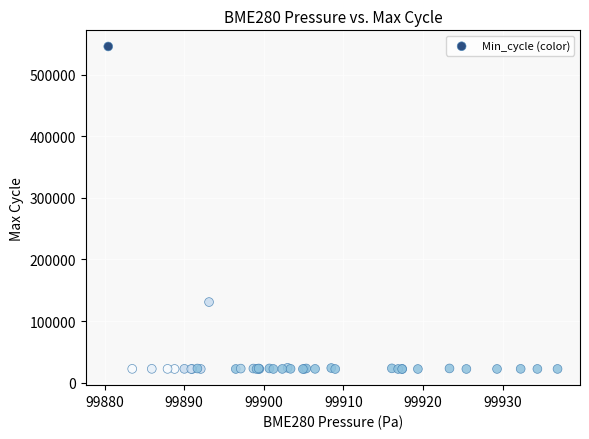

What Y value in the scatter plot is closest to 283834?

130805